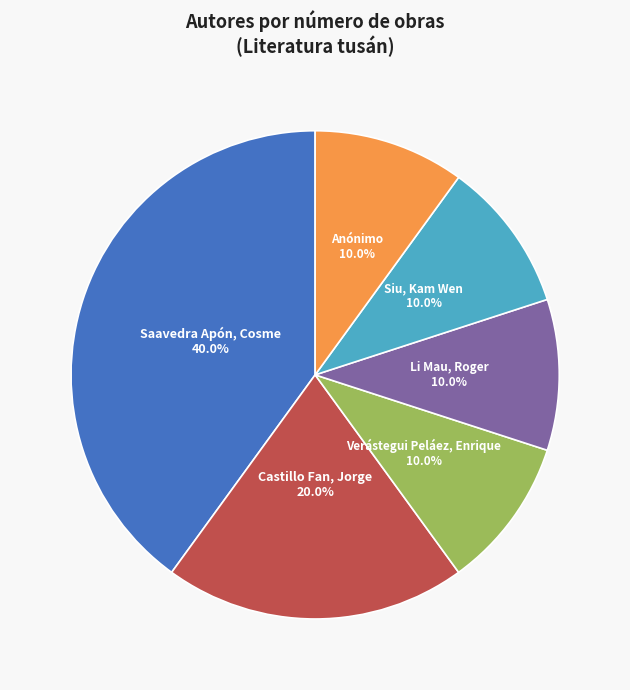

Is there any slice that represents more than half of the pie?

No